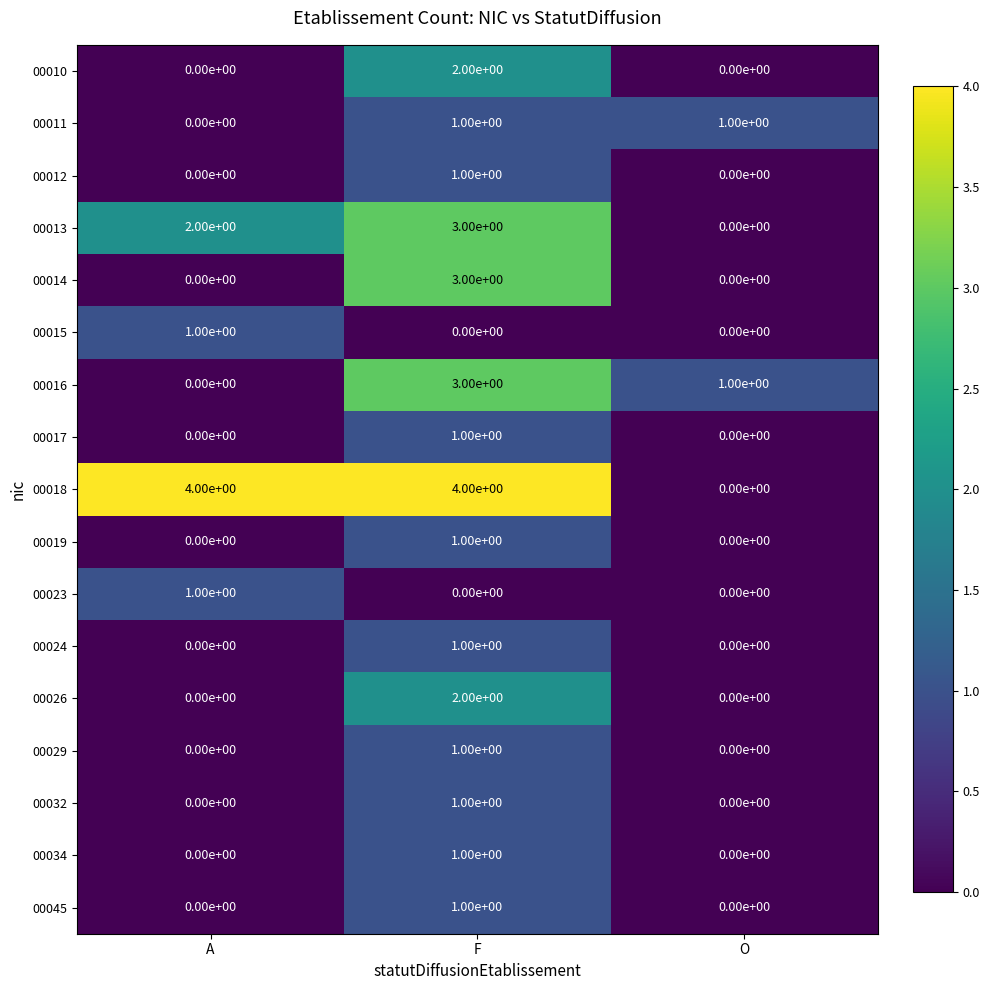

How many 00013 values are between 0 and 3?

3